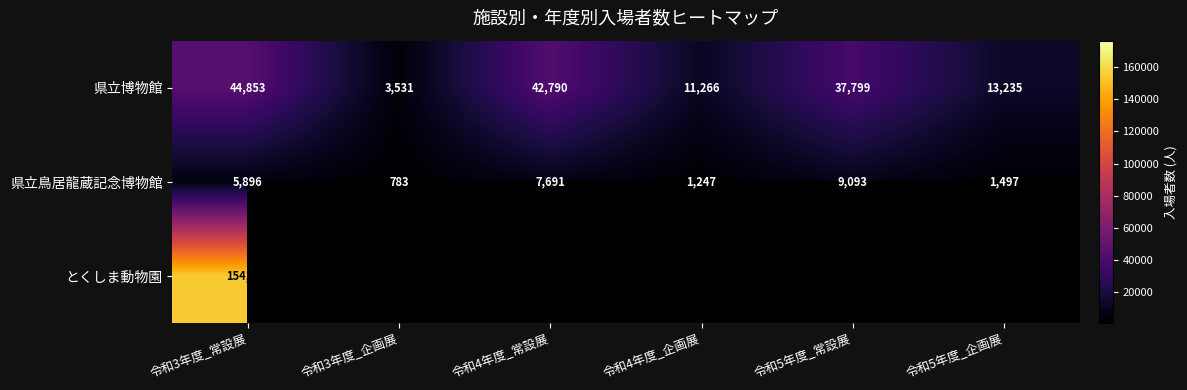

At which category does the chart reach its peak across all series?

令和4年度_常設展